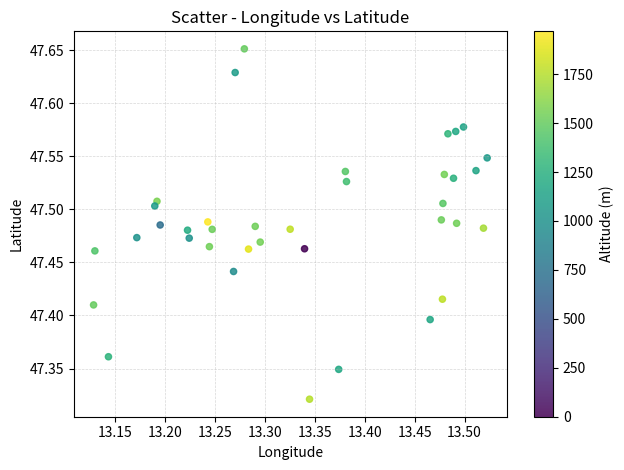

What is the range of Y values (max minus min)?

0.3